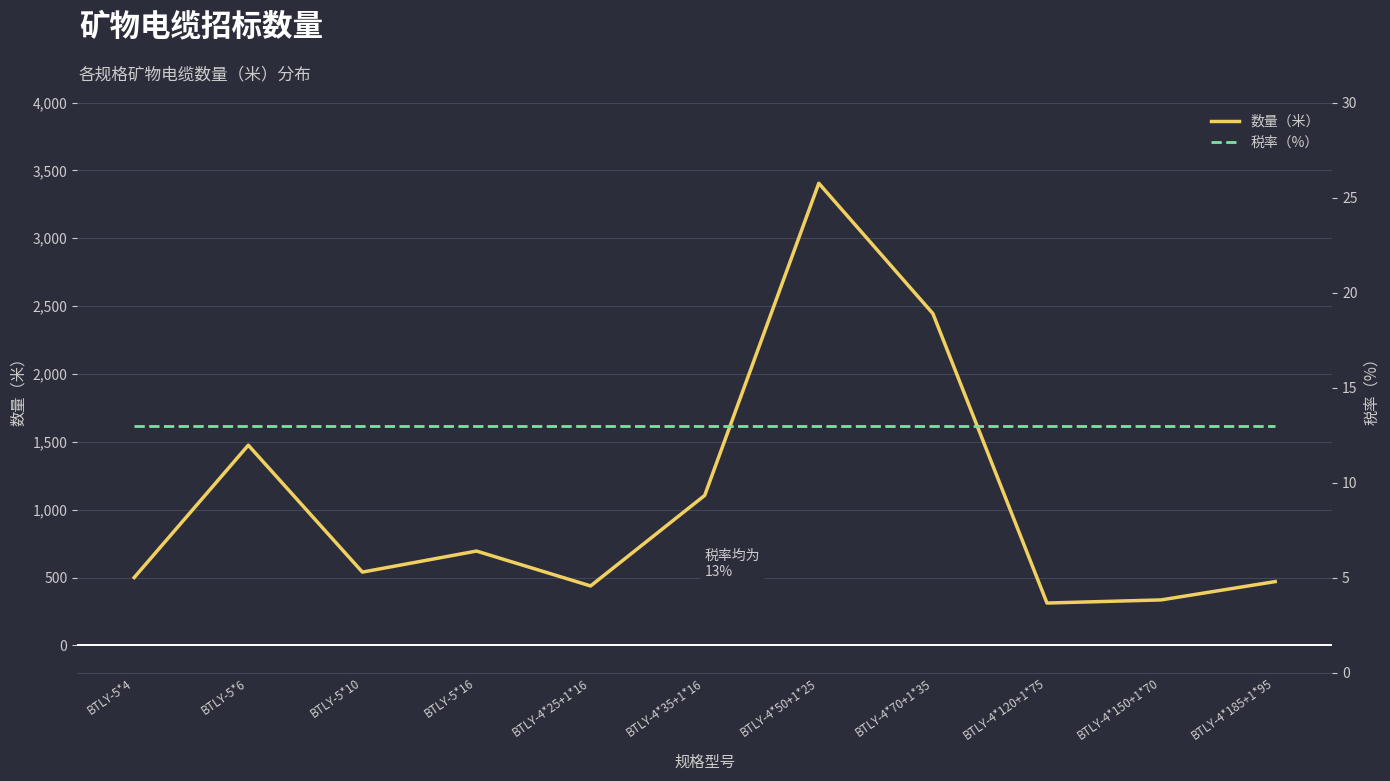

Between BTLY-4*25+1*16 and BTLY-4*50+1*25, which series saw the biggest shift?

数量（米）